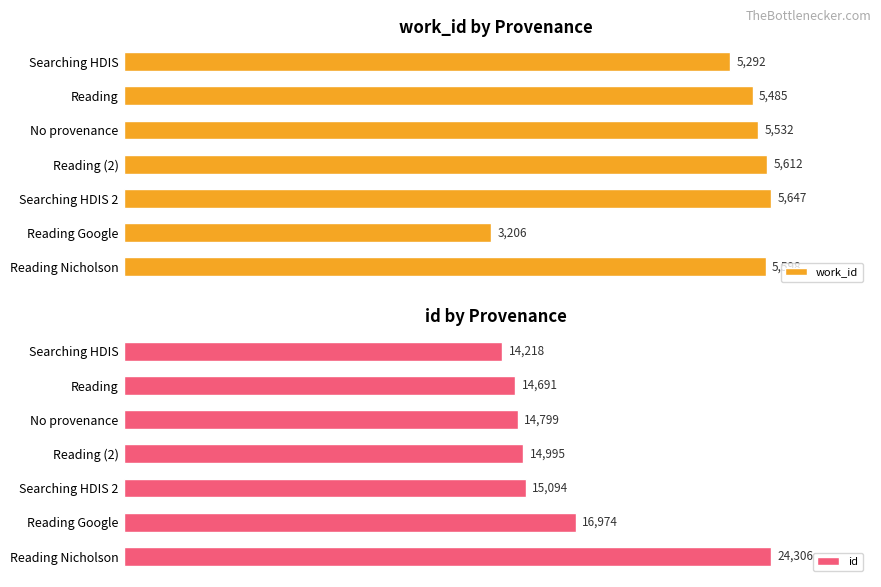

Are the bars grouped side by side (vs. stacked)?

Yes